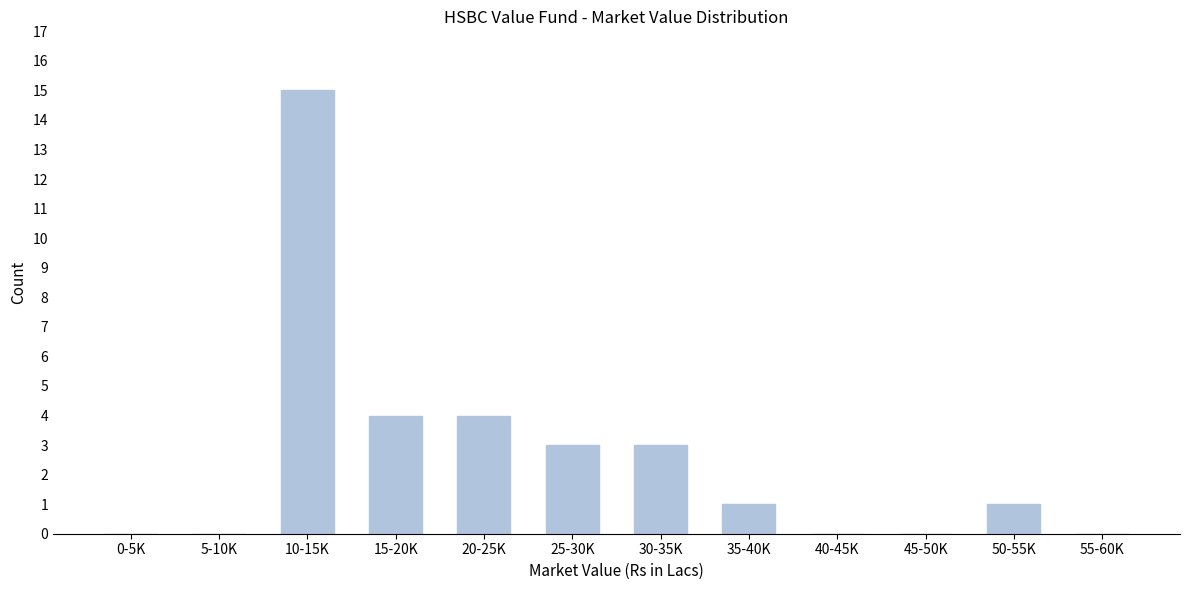

Reading right to left, list all the values displayed in this chart.

55-60K=0	50-55K=1	45-50K=0	40-45K=0	35-40K=1	30-35K=3	25-30K=3	20-25K=4	15-20K=4	10-15K=15	5-10K=0	0-5K=0